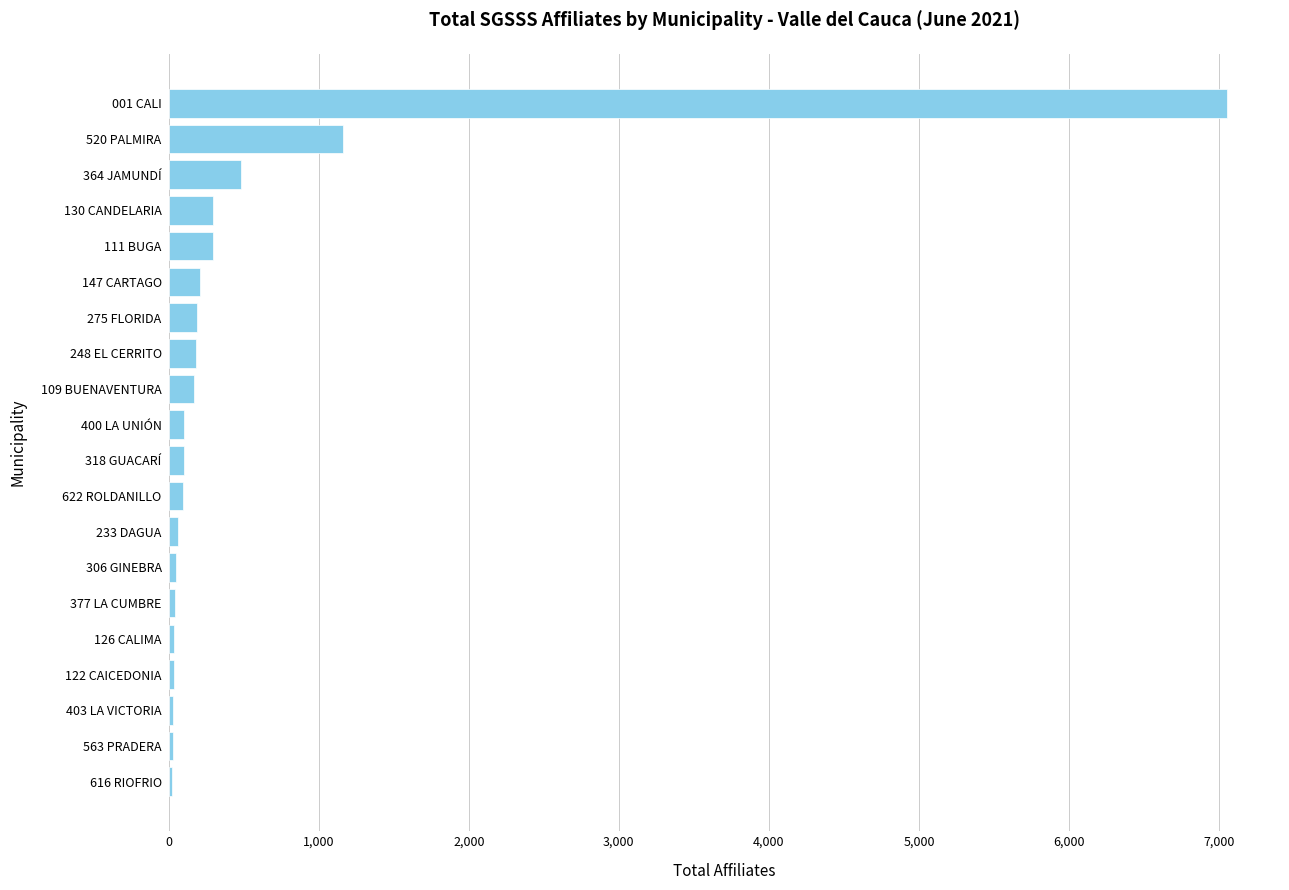

Where is the data nearest to the value 3539?

520 PALMIRA